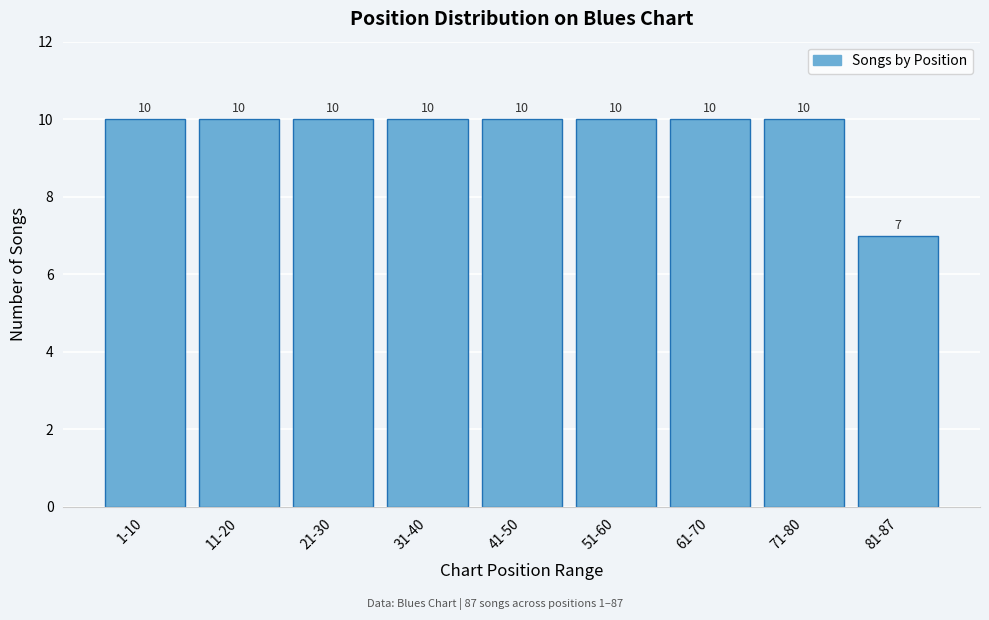

Reading right to left, extract all data points from this chart.

7	10	10	10	10	10	10	10	10